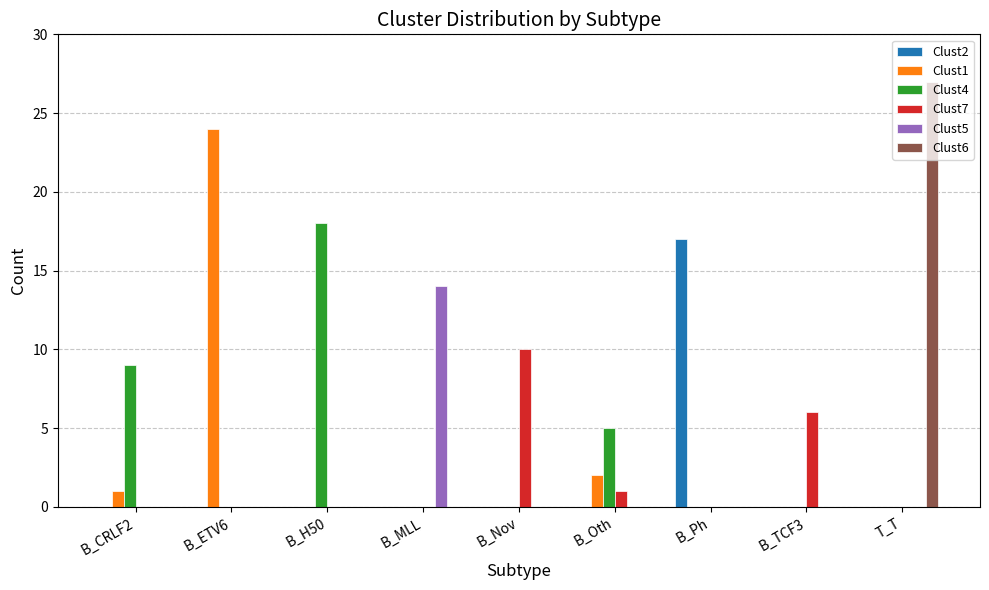

What is the total value across all series at B_MLL?

14